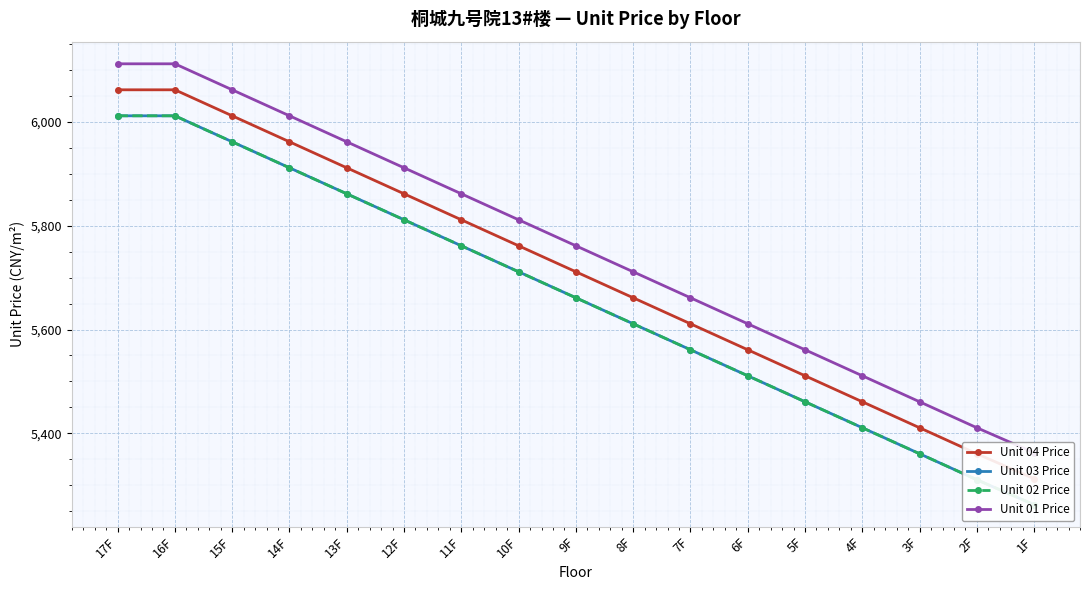

What is the sum of all Unit 02 Price values?

96189